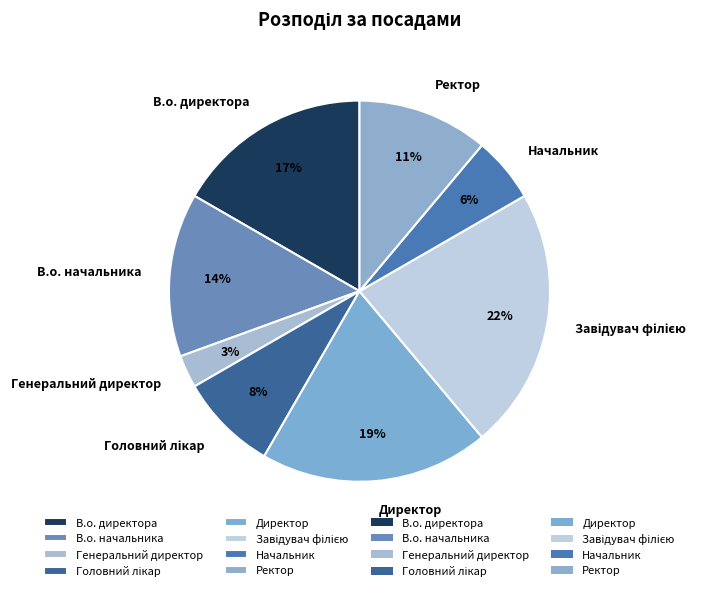

How many segments does this pie chart have?

8